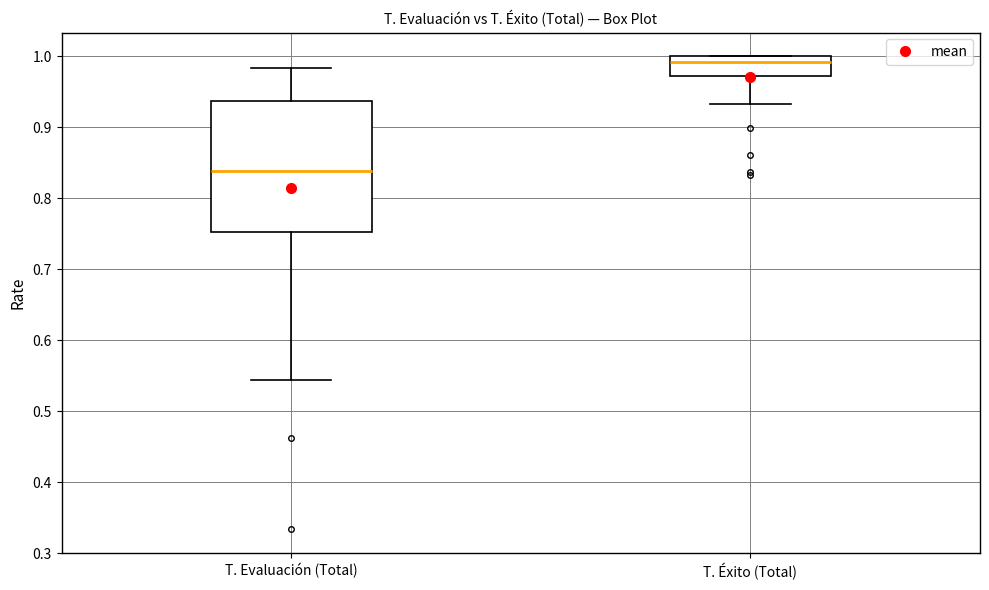

Which box is the tallest, from its lower edge to its upper edge?

T. Evaluación (Total)